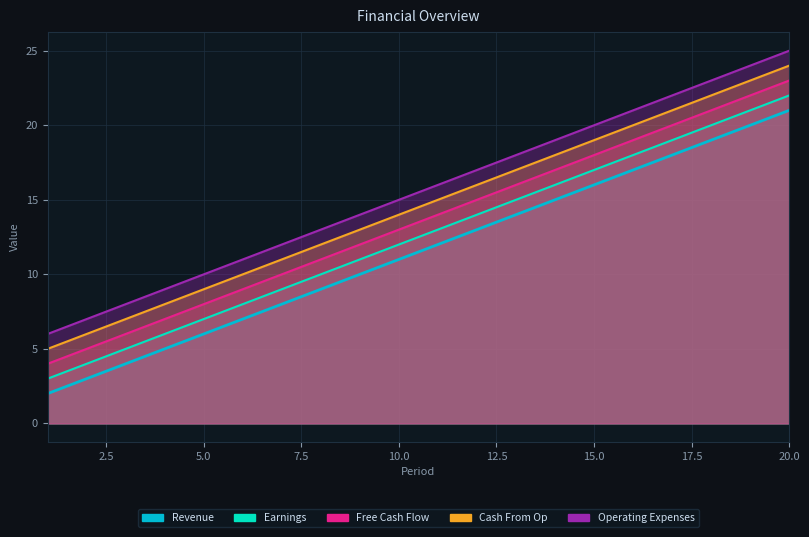

What is the value of the Operating Expenses point at the 5th from the left?

10